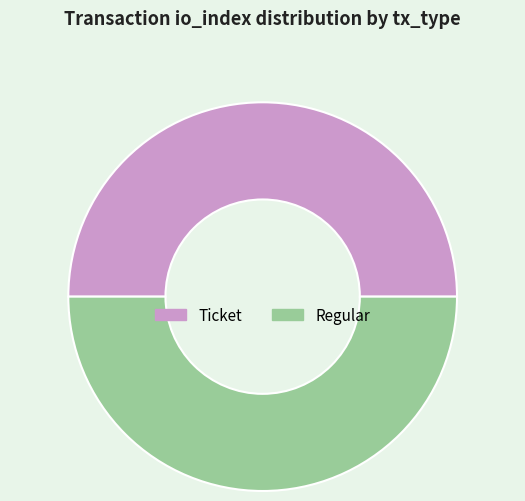

Is it true that Regular is 64% of the pie?

False